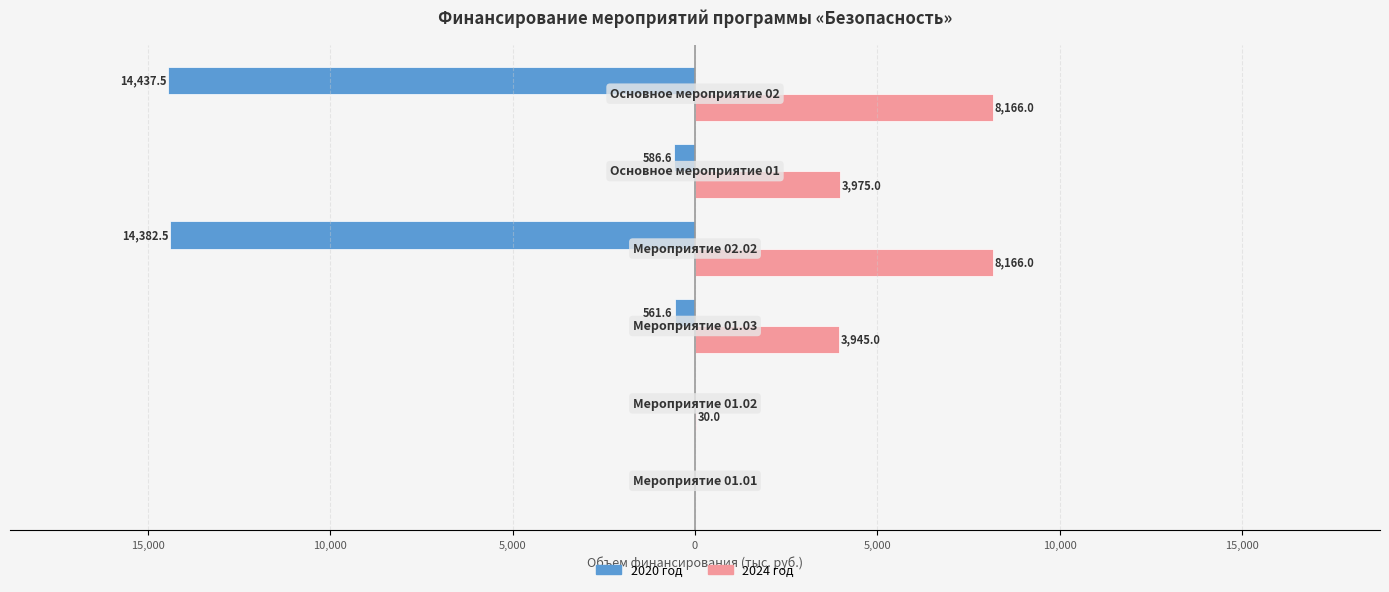

What is the value of the 2024 год bar at the 3rd from the left?

3945.0